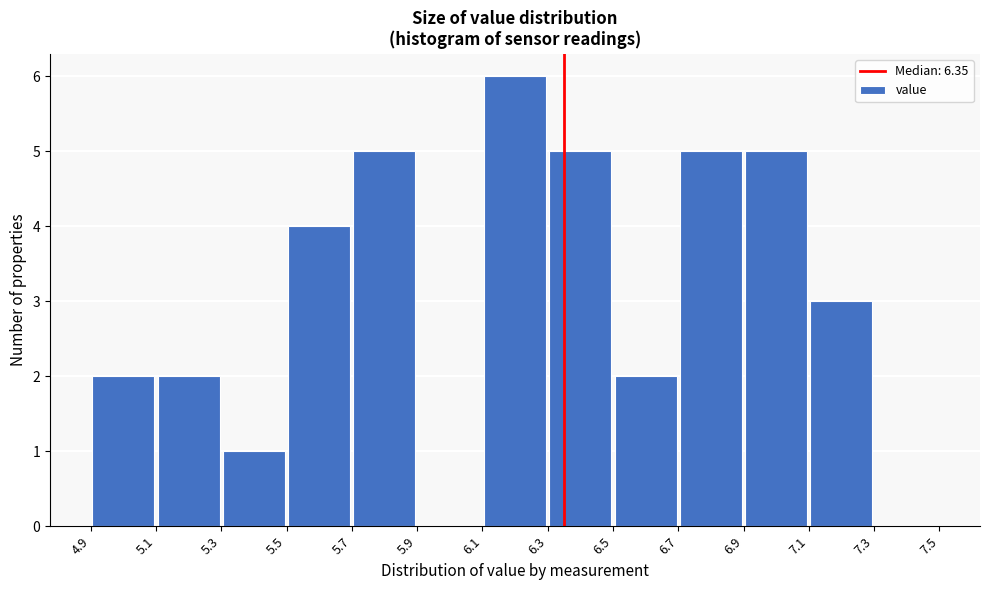

Reading left to right, transcribe this chart: for each bar, give the range it covers on the x-axis and its height. The values are not printed on the chart, so give them approximately, as read against the axis.

4.9 to 5.1: 2
5.1 to 5.3: 2
5.3 to 5.5: 1
5.5 to 5.7: 4
5.7 to 5.9: 5
5.9 to 6.1: 0
6.1 to 6.3: 6
6.3 to 6.5: 5
6.5 to 6.7: 2
6.7 to 6.9: 5
6.9 to 7.1: 5
7.1 to 7.3: 3
7.3 to 7.5: 0